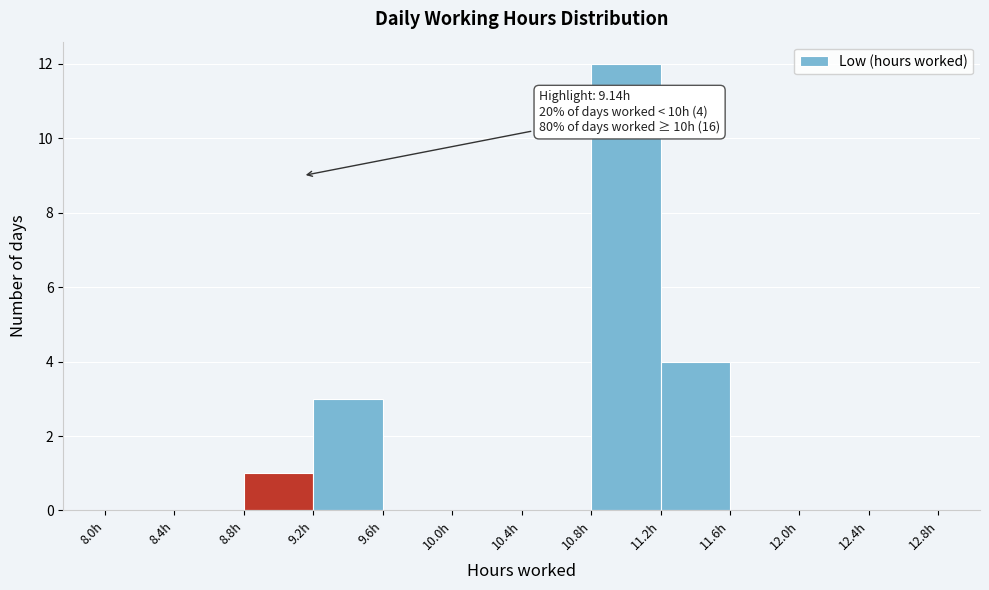

Which range on the x-axis has the tallest bar?

10.8 to 11.2